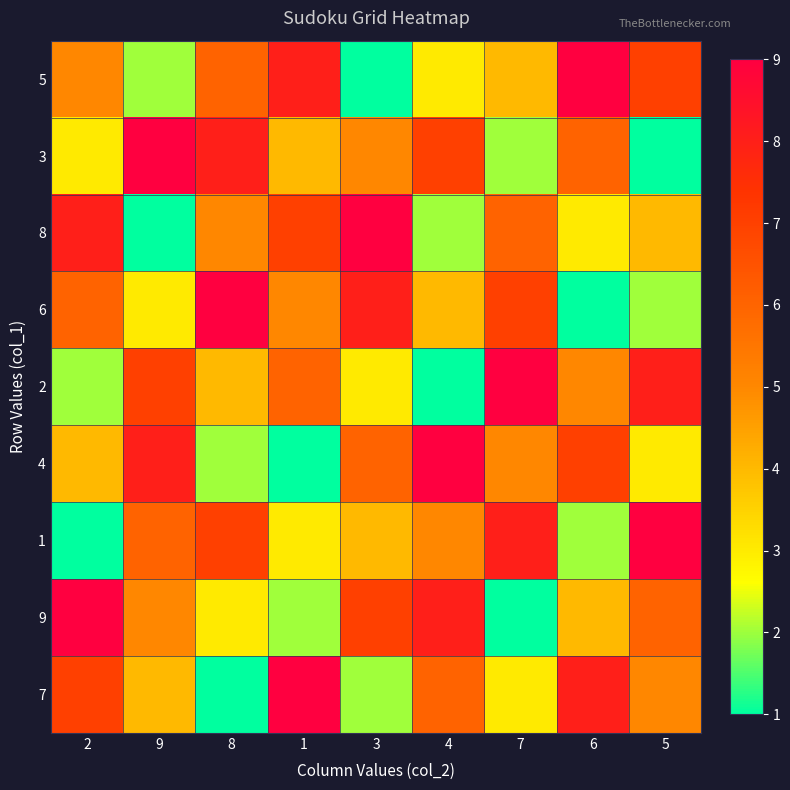

Which category has the highest value across all series?

6